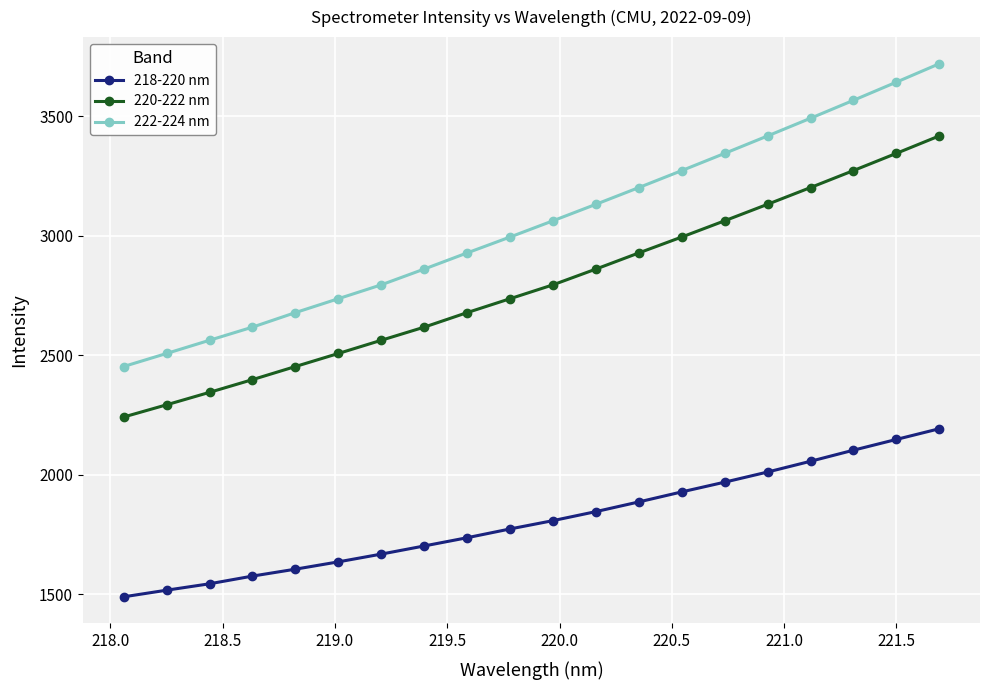

Which series has the largest range (max minus min)?

222-224 nm